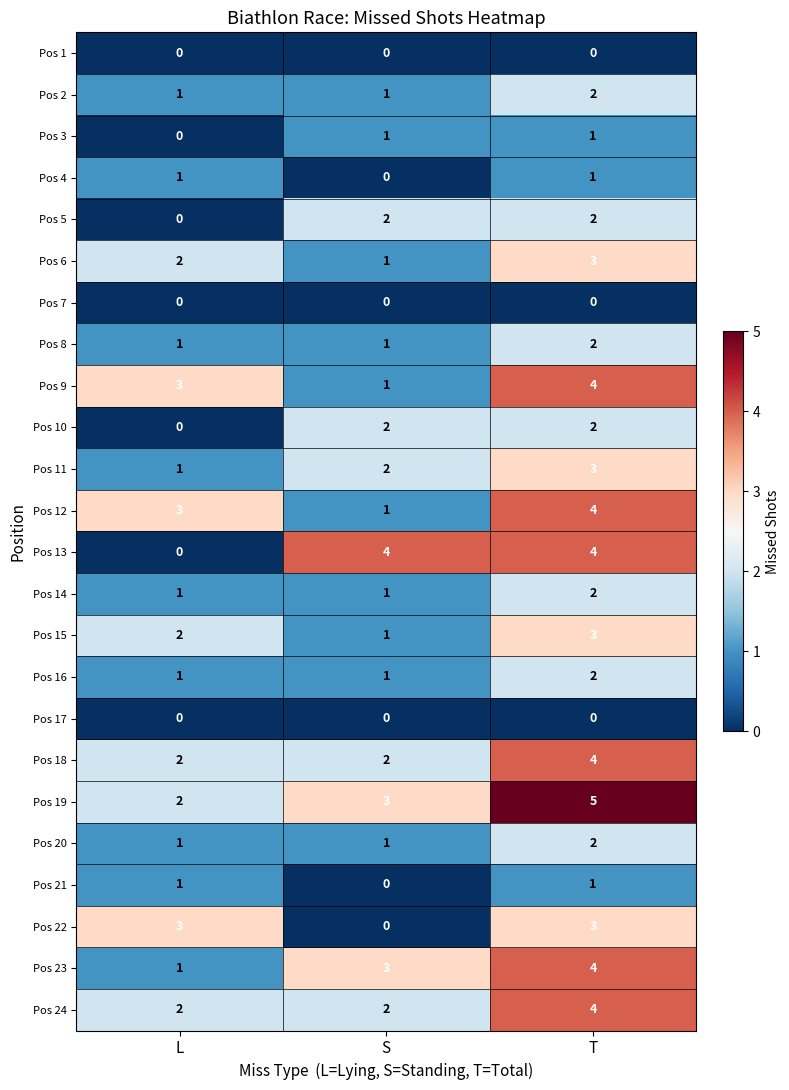

At which category is the sum across all series the highest?

T